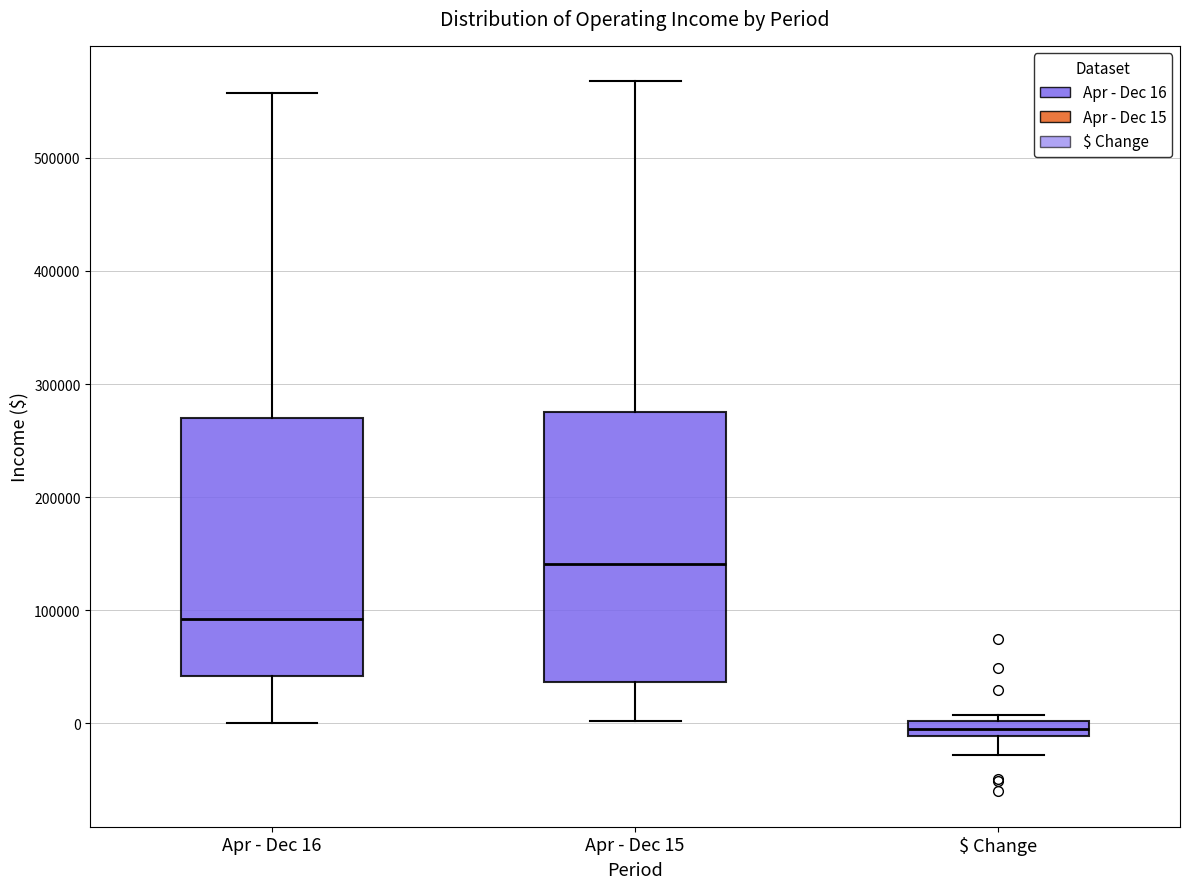

Which box has the lowest median line?

$ Change